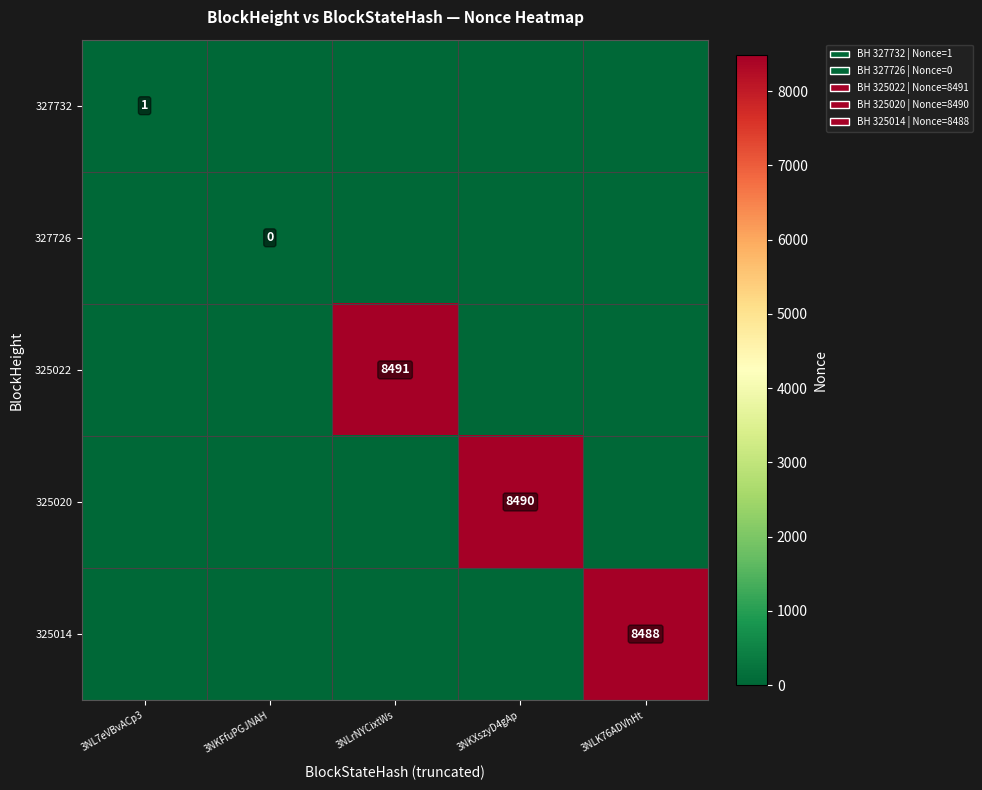

Is the value of 327726 at 3NKFfuPGJNAH greater than the value of 325014 at 3NLK76ADVhHt?

No